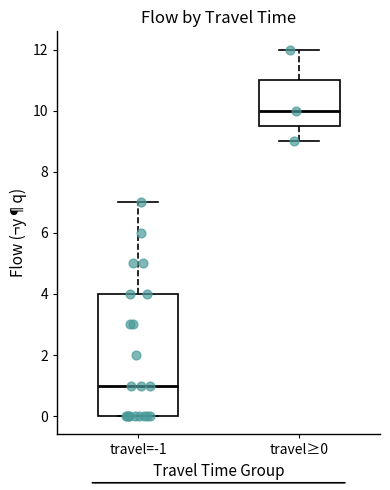

Which box's median line is the highest?

travel≥0